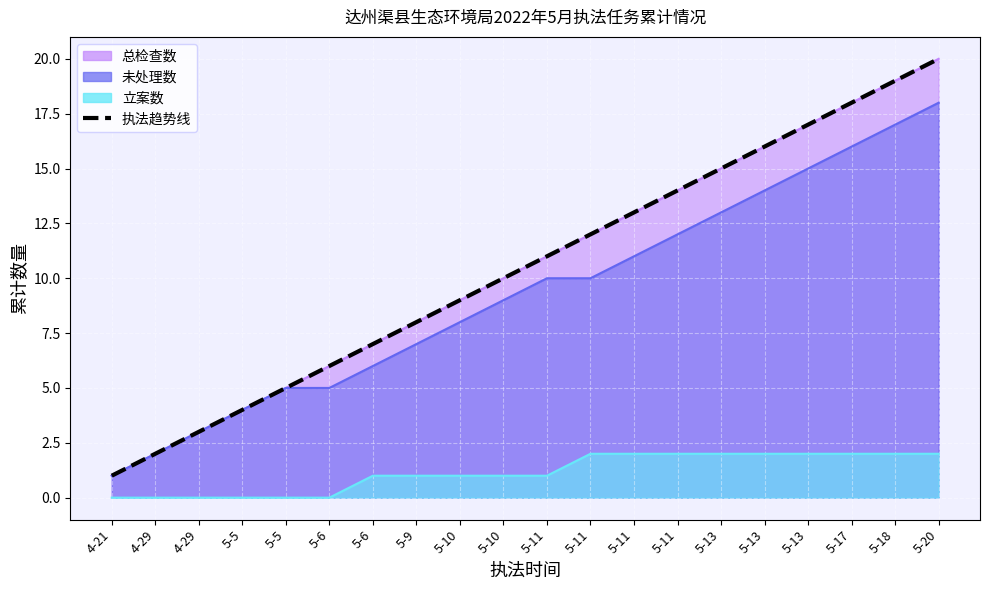

The chart shows a value of 10.8 at 5-17. True or false?

False